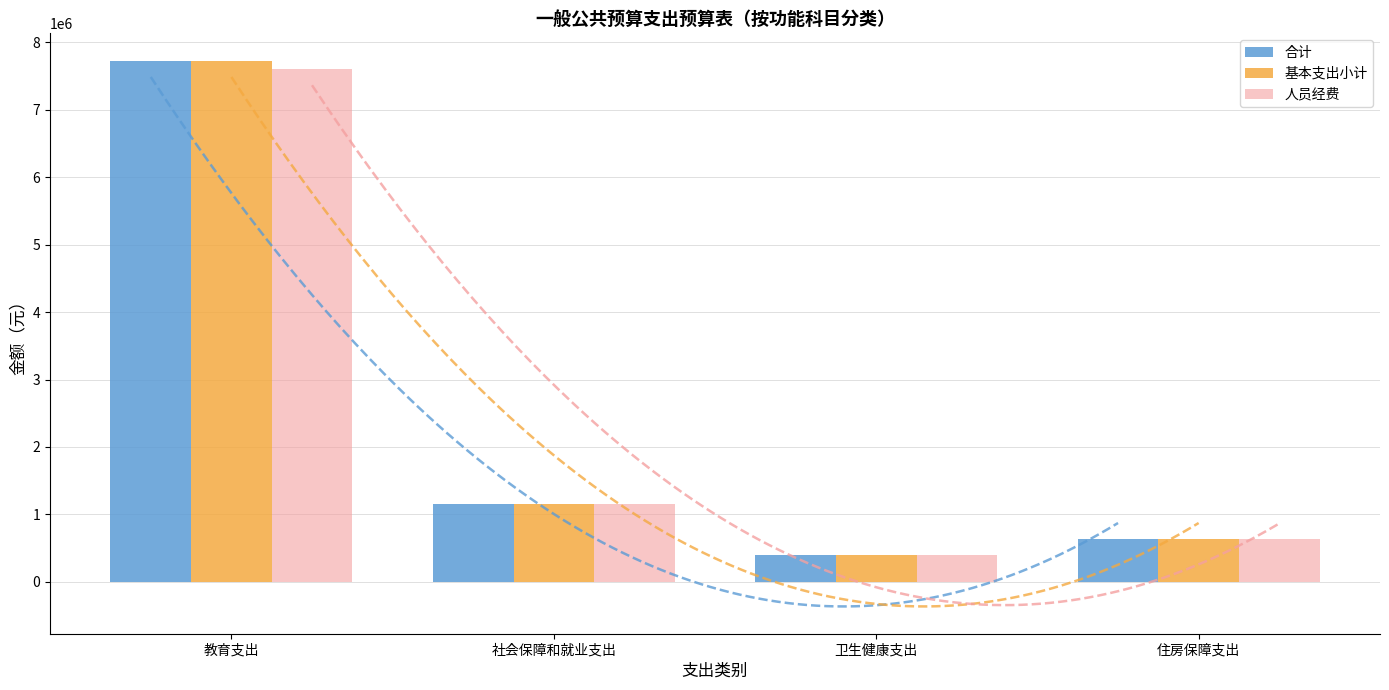

Reading left to right, what are all the values shown in this chart?

合计: 7730939.8	1147501.5	399649.1	628315.2
基本支出小计: 7730939.8	1147501.5	399649.1	628315.2
人员经费: 7602513.3	1147501.5	399649.1	628315.2